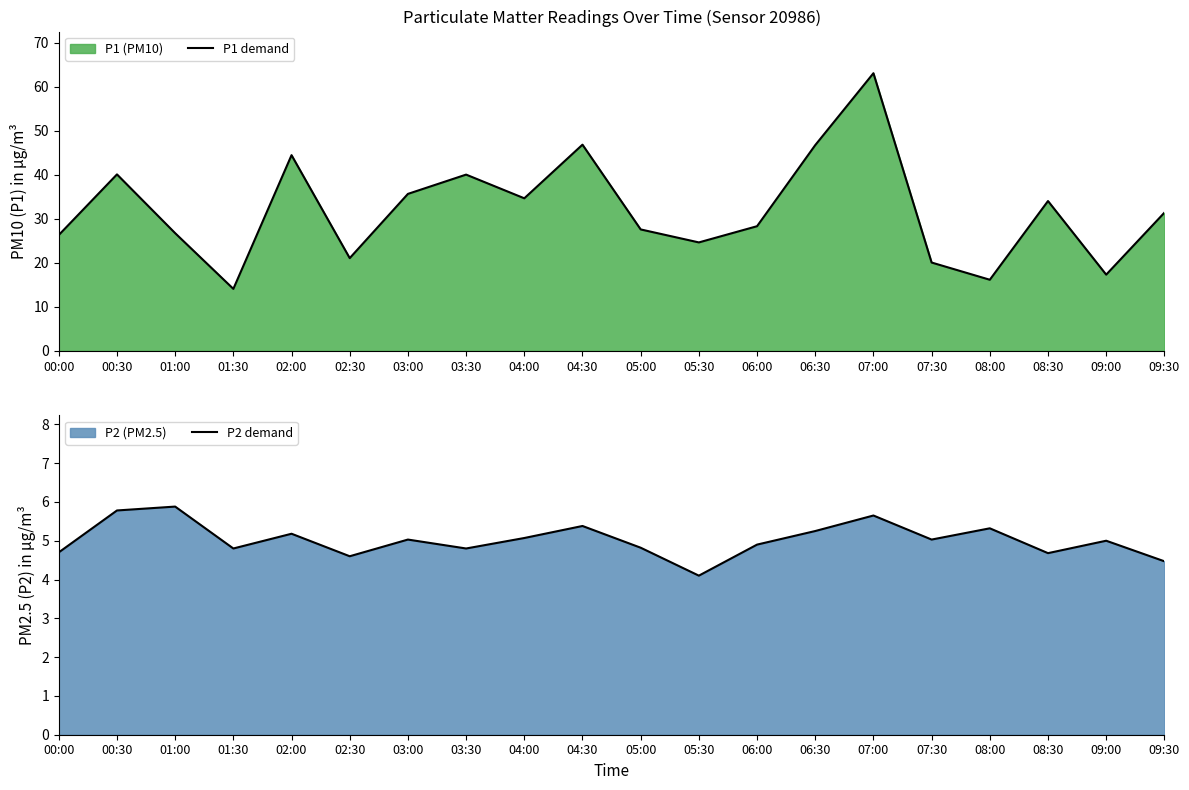

Rank the series at 00:30 from highest to lowest value.

P1 demand, P2 demand